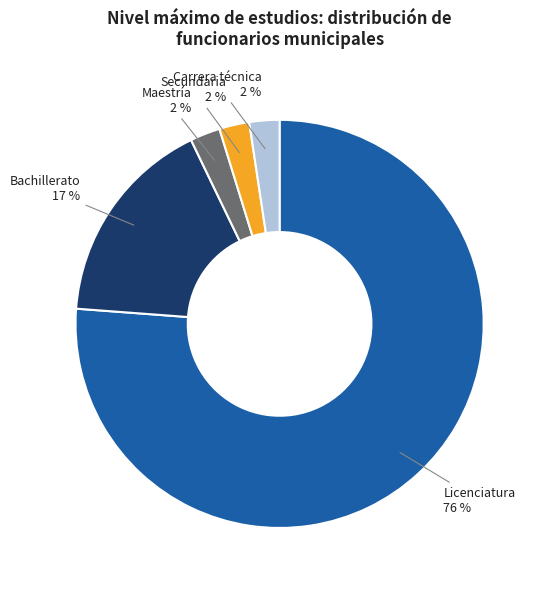

What is the largest slice in the pie chart?

Licenciatura